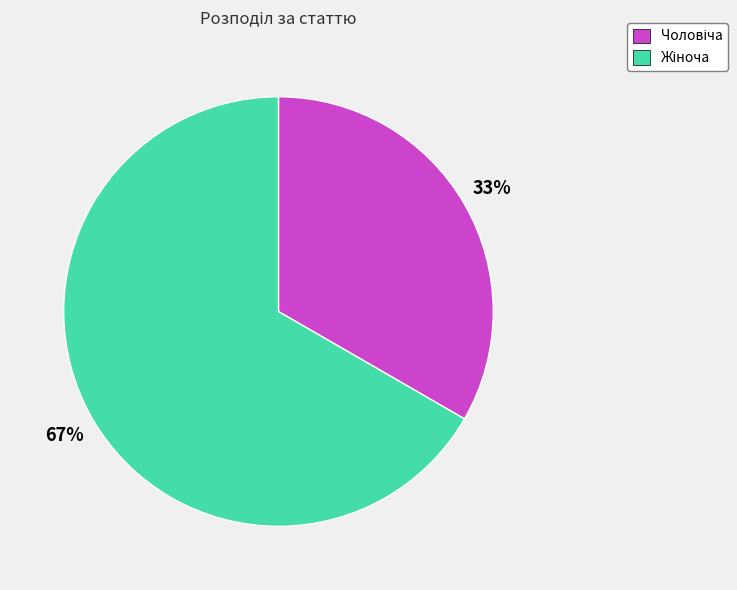

To the nearest percent, what is the average slice percentage?

50%